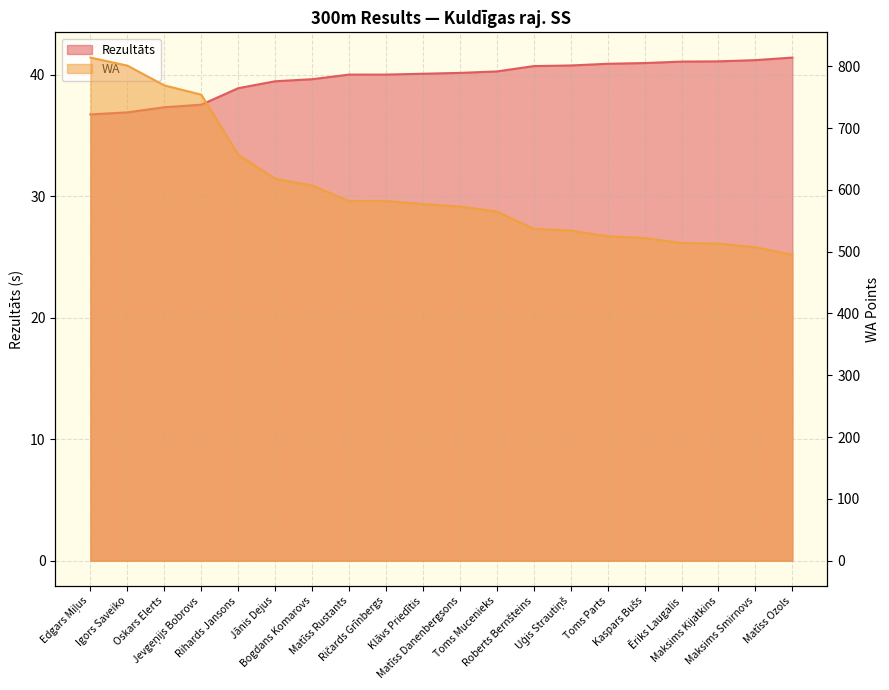

At which category is the sum across all series the highest?

Edgars Miļus